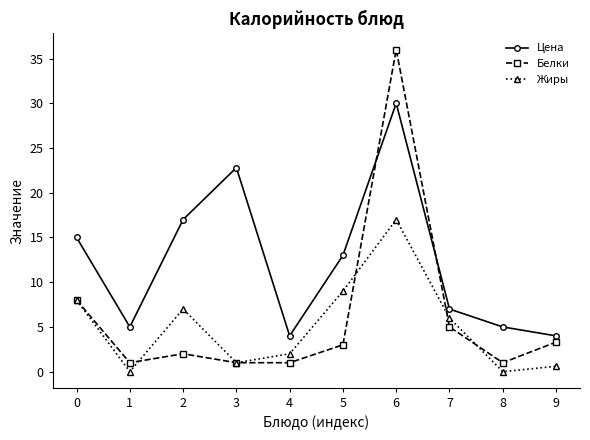

Which series has the largest total across all categories?

Цена